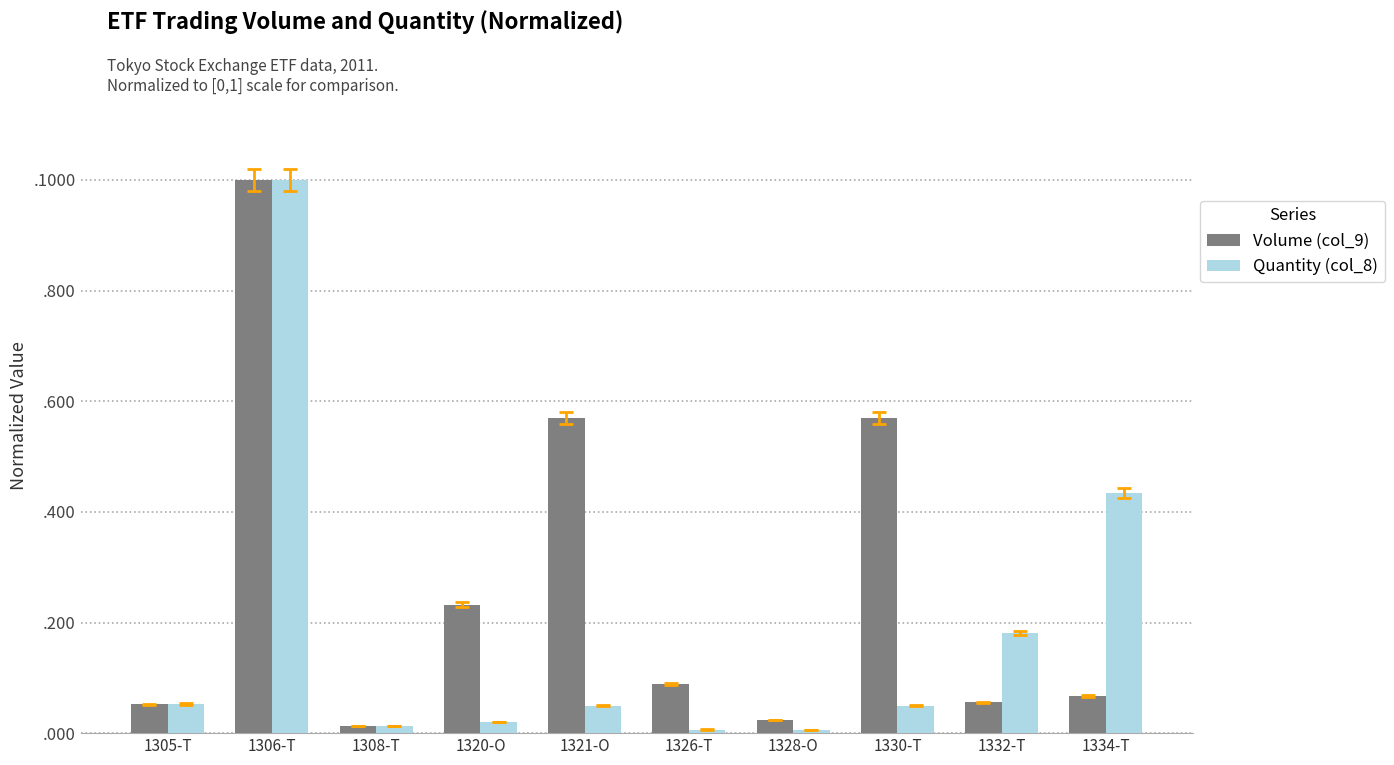

List the series in order of their overall mean, highest first.

Volume (col_9), Quantity (col_8)